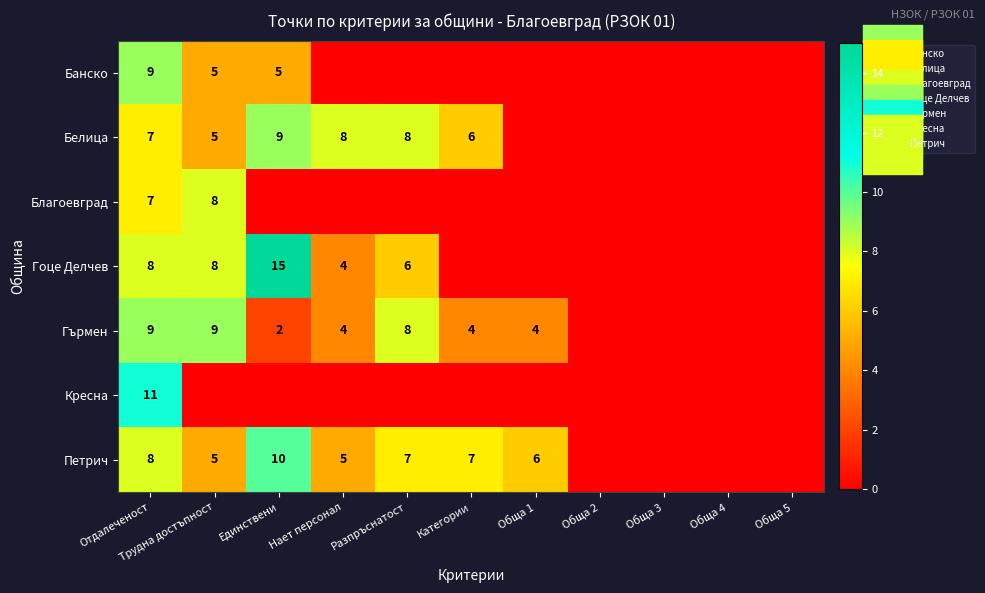

The Белица series shows 1 at Категории. True or false?

True